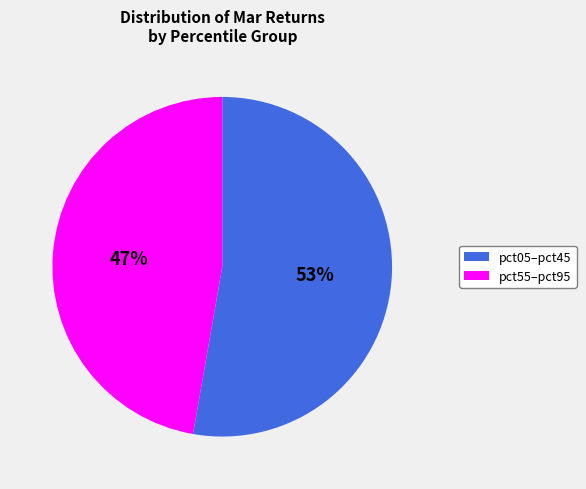

To the nearest percent, what is the difference between the largest and smallest slice percentages?

6%